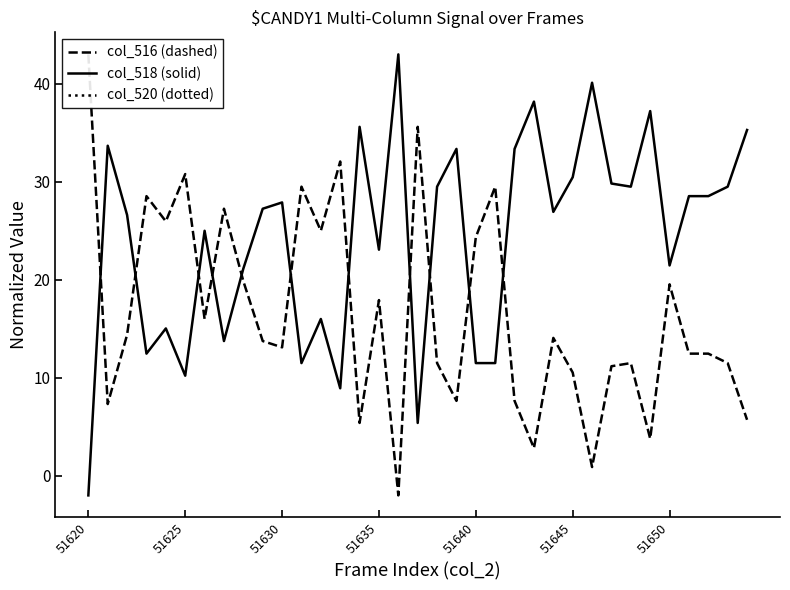

The col_518 (solid) series shows 41.8 at 51645. True or false?

False